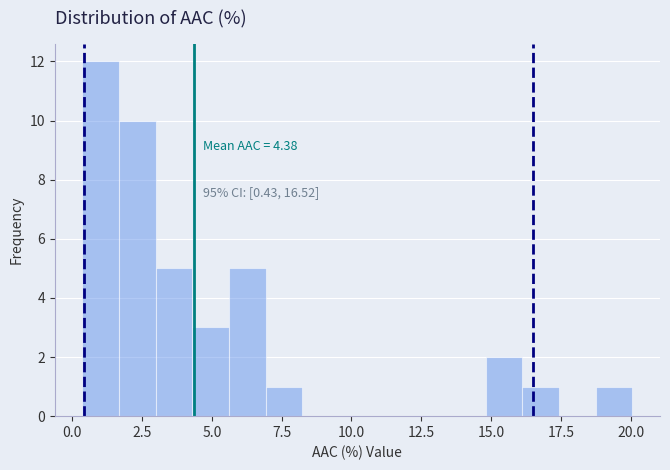

Read against the x-axis, roughly where is the centre of the tallest bar?

1.0